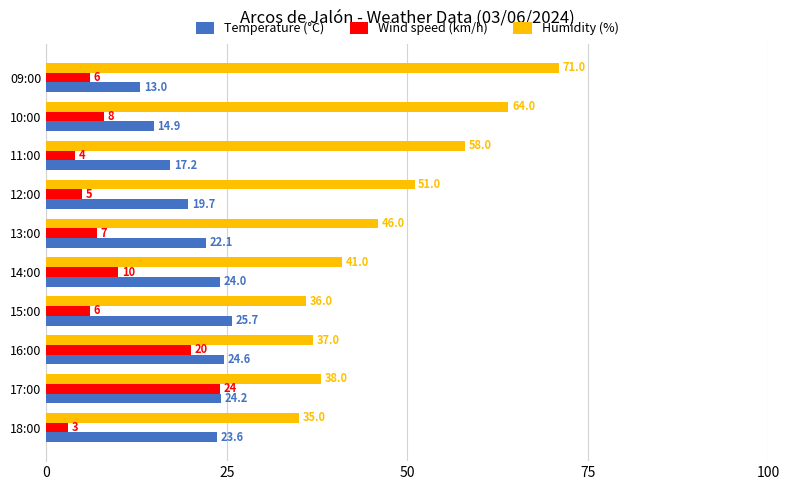

True or false: Temperature (°C) has a value of 24.6 at 16:00.

True